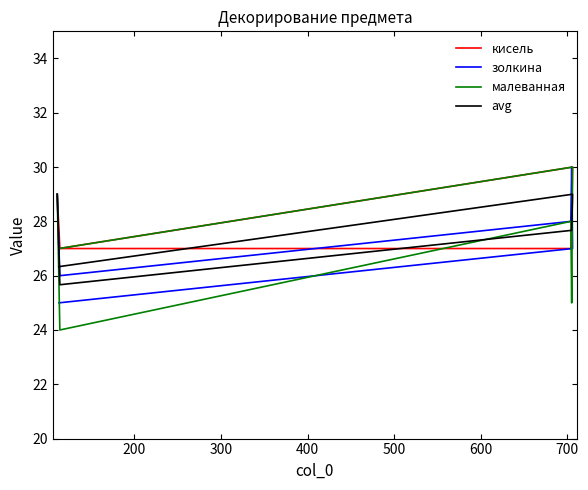

What is the sum of the avg values at 200 and 600?

52.0